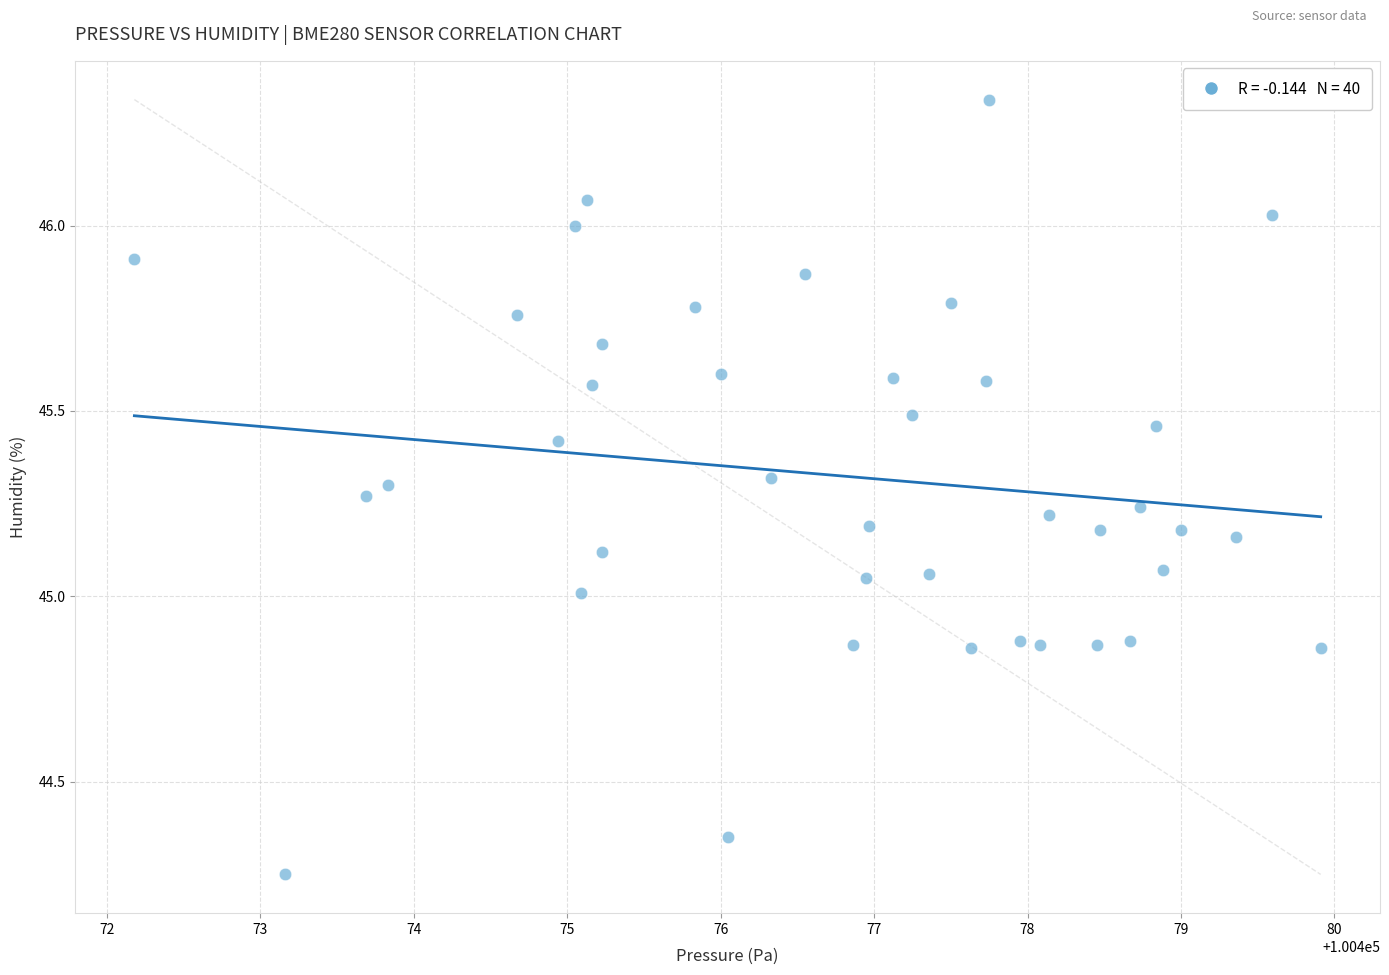

What is the range of Y values (max minus min)?

2.1